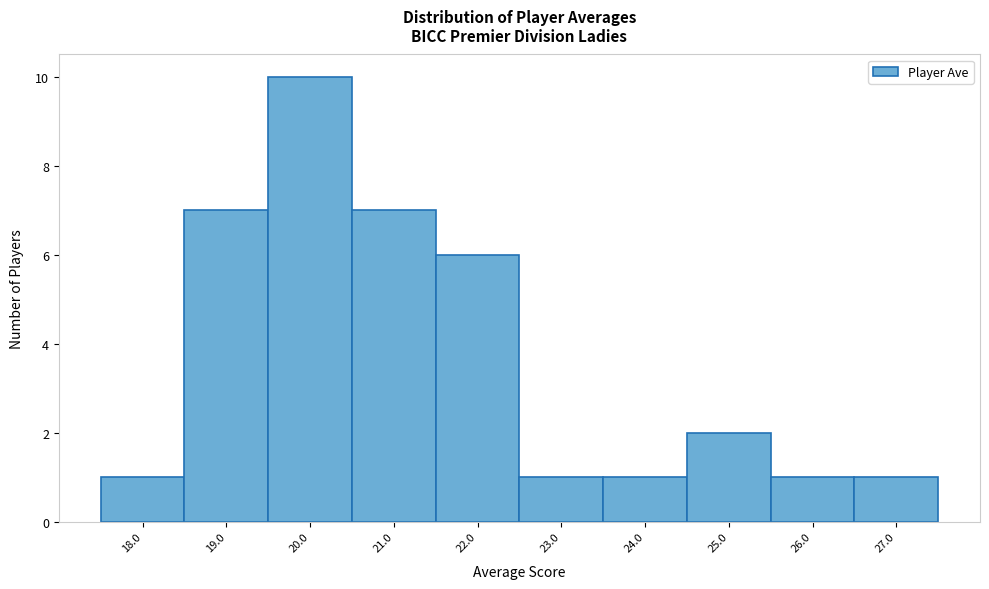

Reading left to right, list every bar in this chart as the range it spans on the x-axis followed by its height. The values are not printed on the chart, so give them approximately, as read against the axis.

17.5 to 18.5: 1
18.5 to 19.5: 7
19.5 to 20.5: 10
20.5 to 21.5: 7
21.5 to 22.5: 6
22.5 to 23.5: 1
23.5 to 24.5: 1
24.5 to 25.5: 2
25.5 to 26.5: 1
26.5 to 27.5: 1